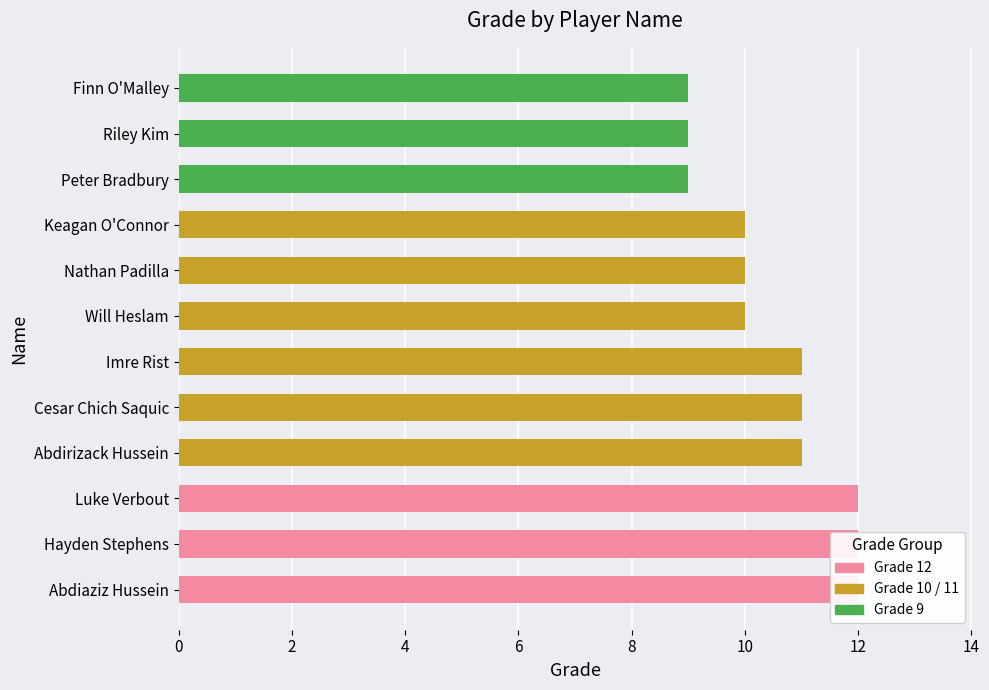

What is the sum of all values?

126